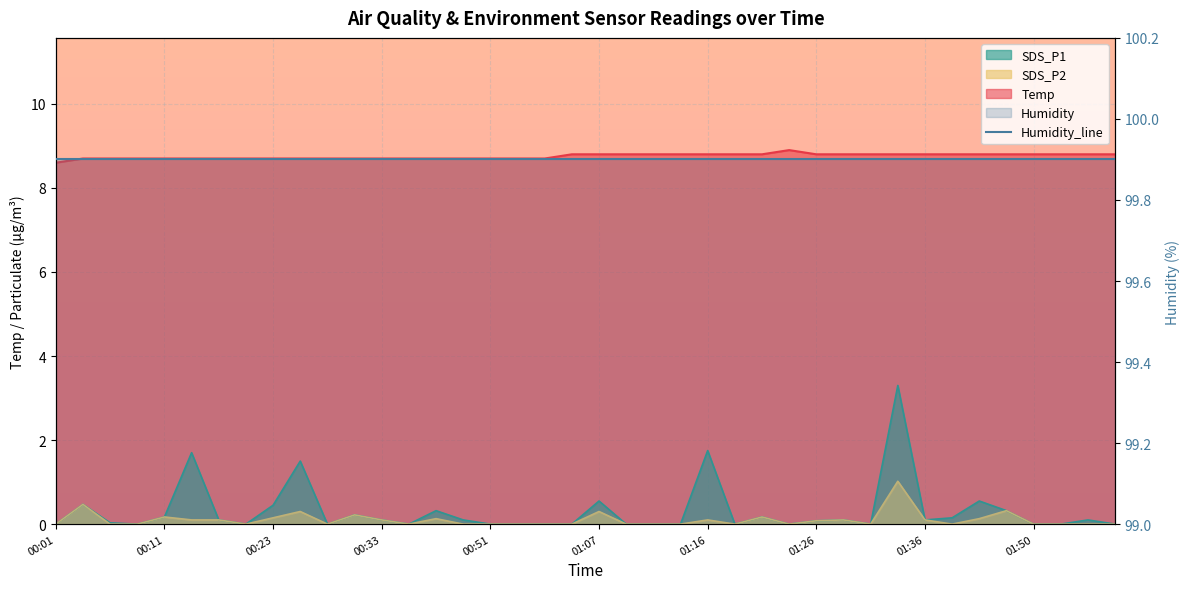

True or false: Temp has a value of 12.4 at 01:31.

False